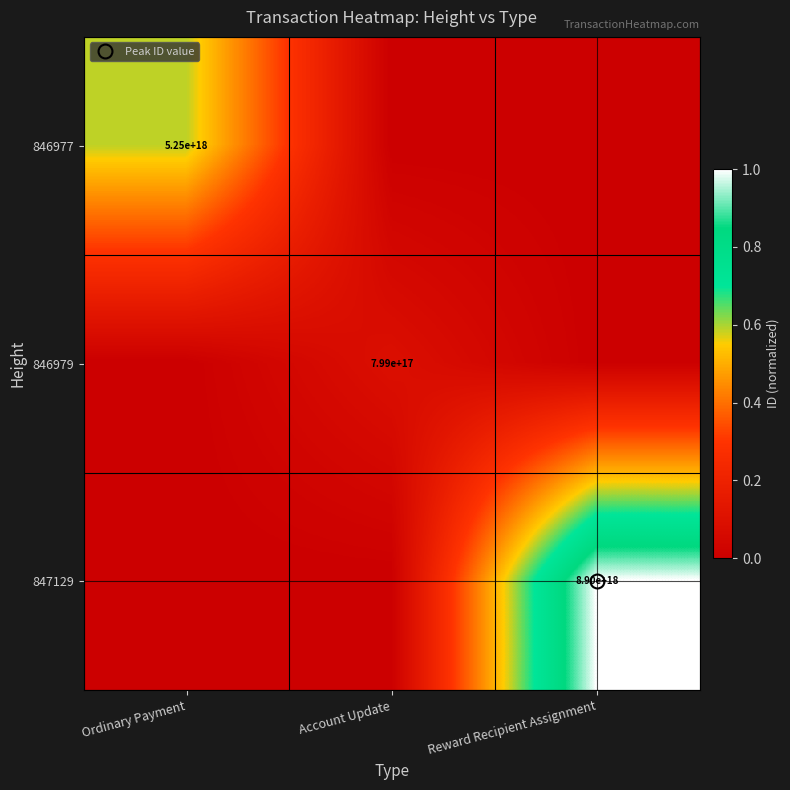

True or false: 847129 has a value of 0.0 at Ordinary Payment.

True